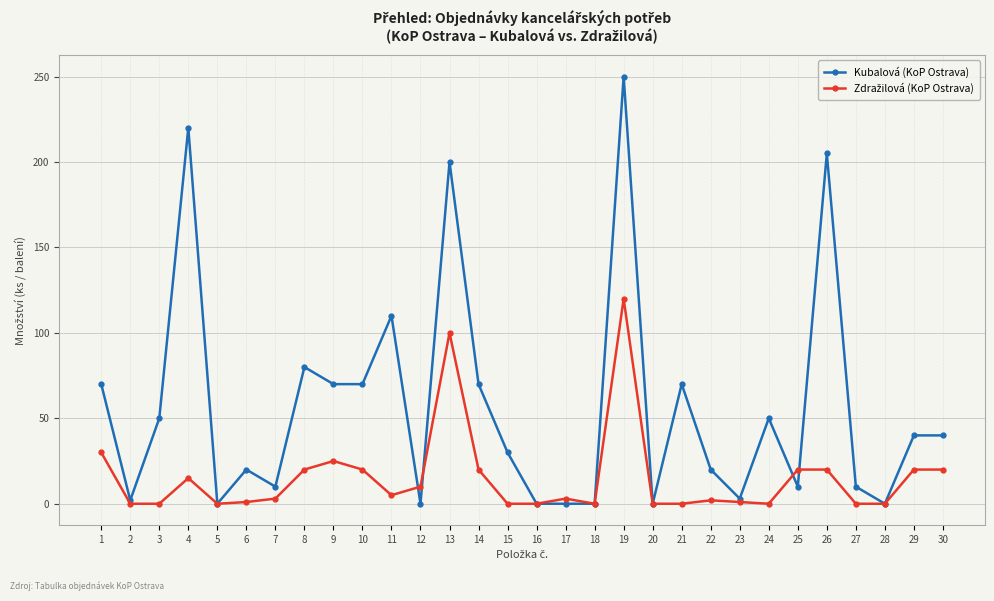

What is the greatest value displayed?

250